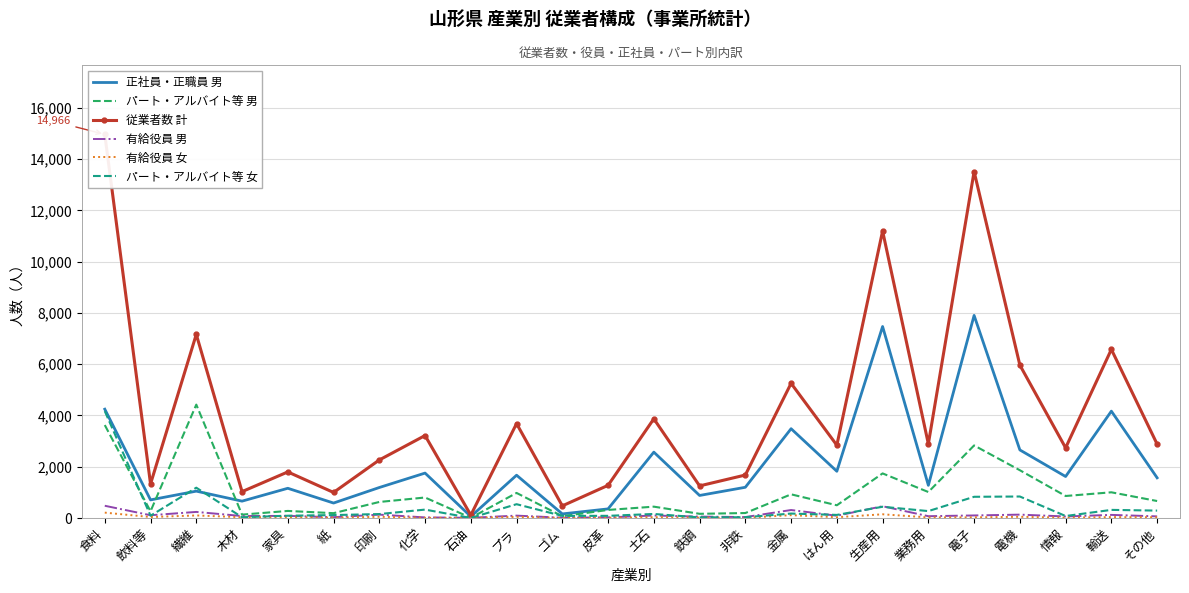

Which has a higher value, 非鉄 or 飲料等?

非鉄